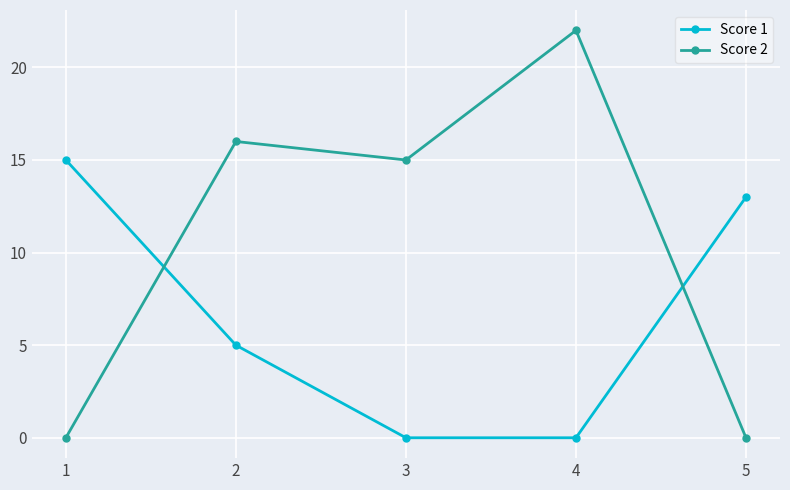

What is the spread (max minus min) of values at 1?

15